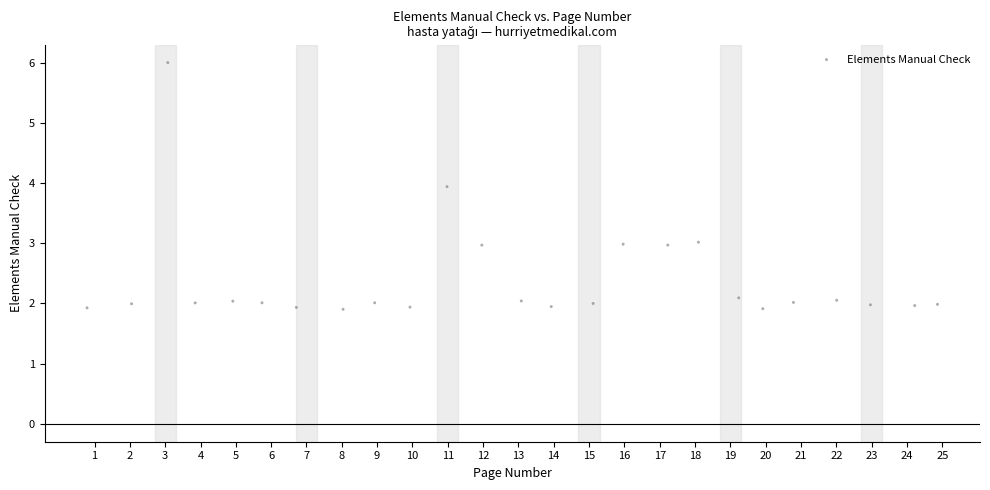

What is the range of X values (max minus min)?

24.1